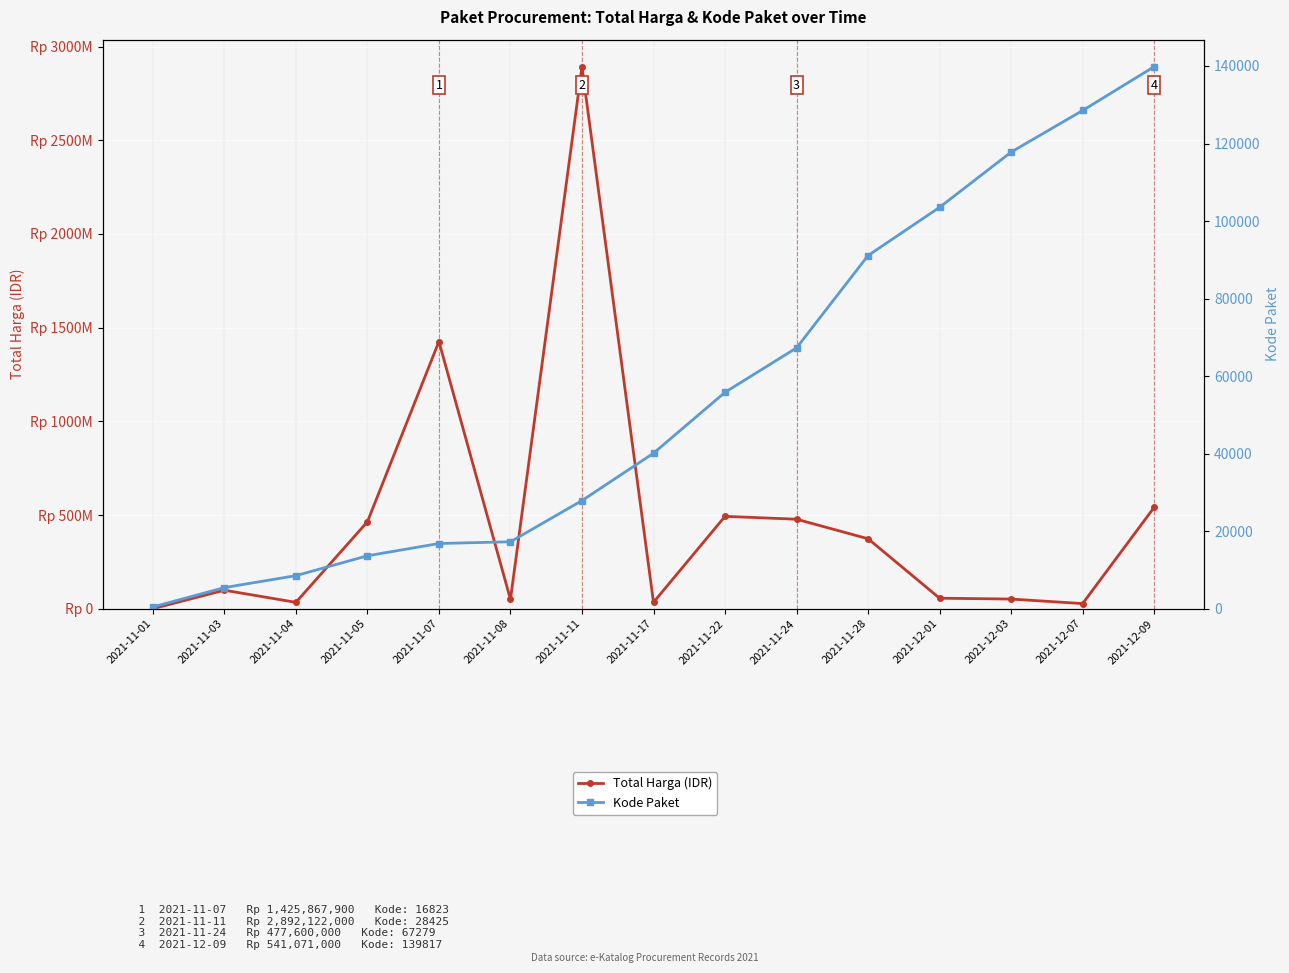

True or false: Total Harga (IDR) and Kode Paket cross at least once.

False